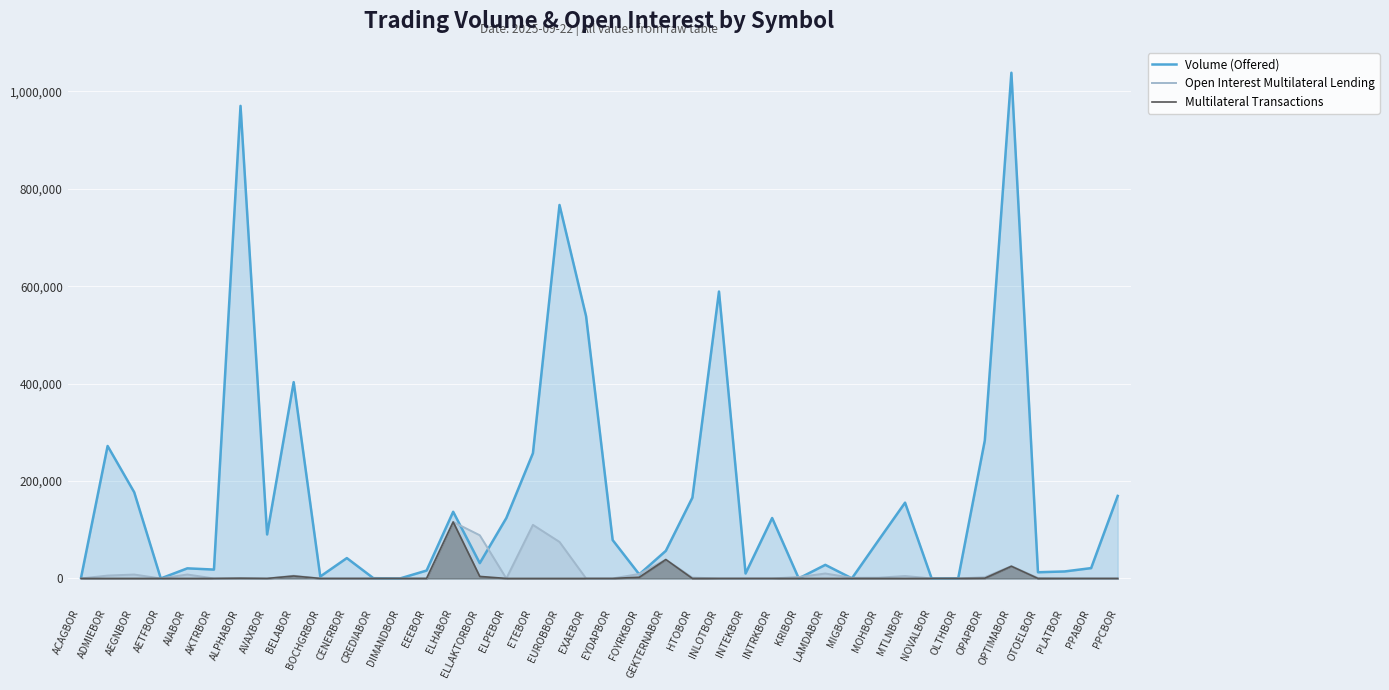

Which series has the largest range (max minus min)?

Volume (Offered)